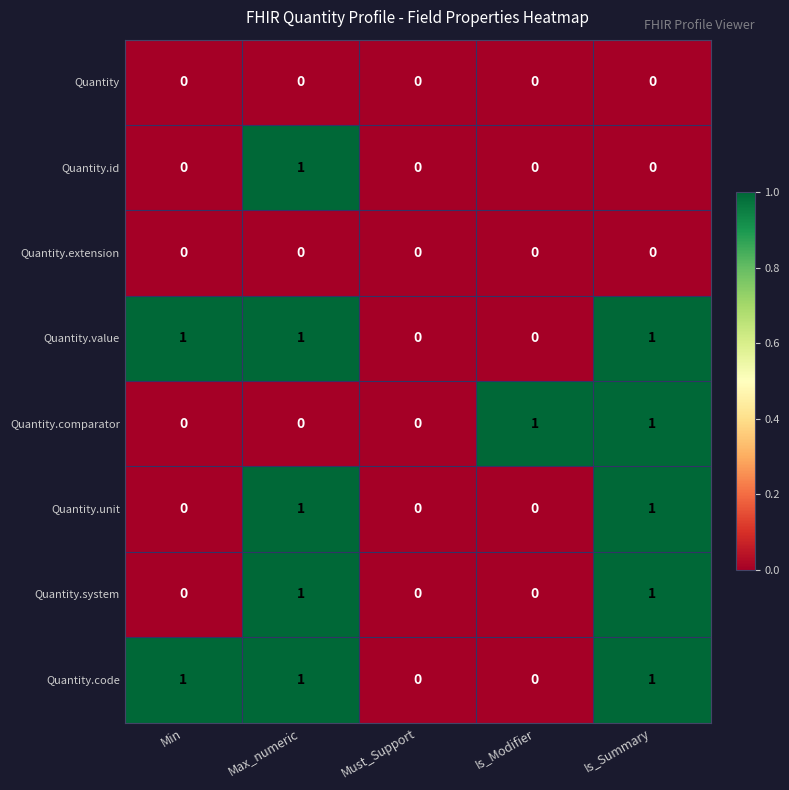

The value of Quantity.system at Is_Modifier is 0. True or false?

True